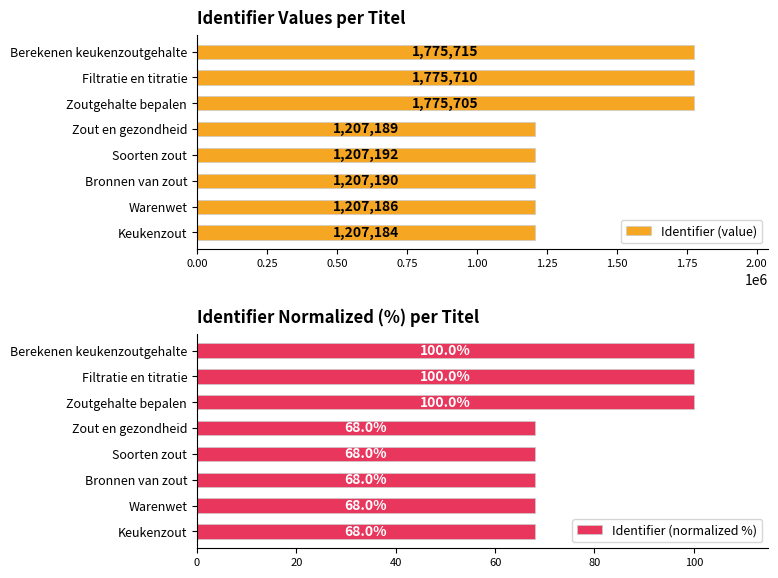

Are the bars horizontal?

Yes